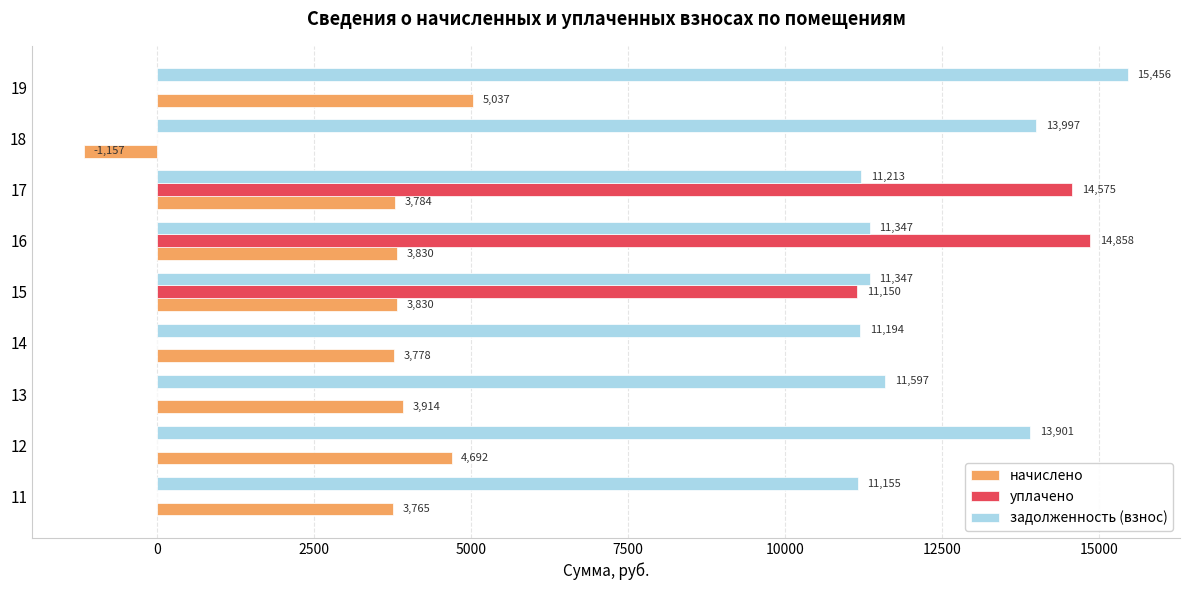

Between 12 and 14, which series saw the biggest shift?

задолженность (взнос)